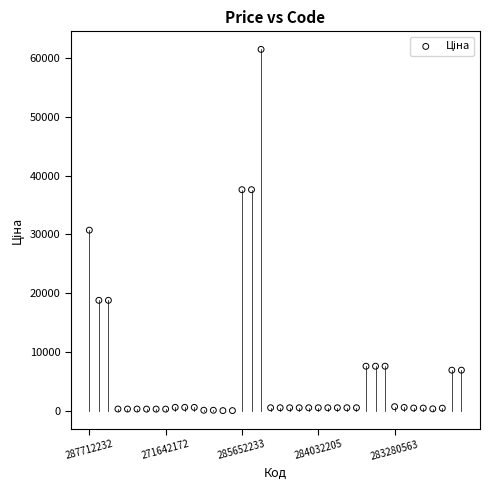

What is the range of Y values (max minus min)?

61377.2